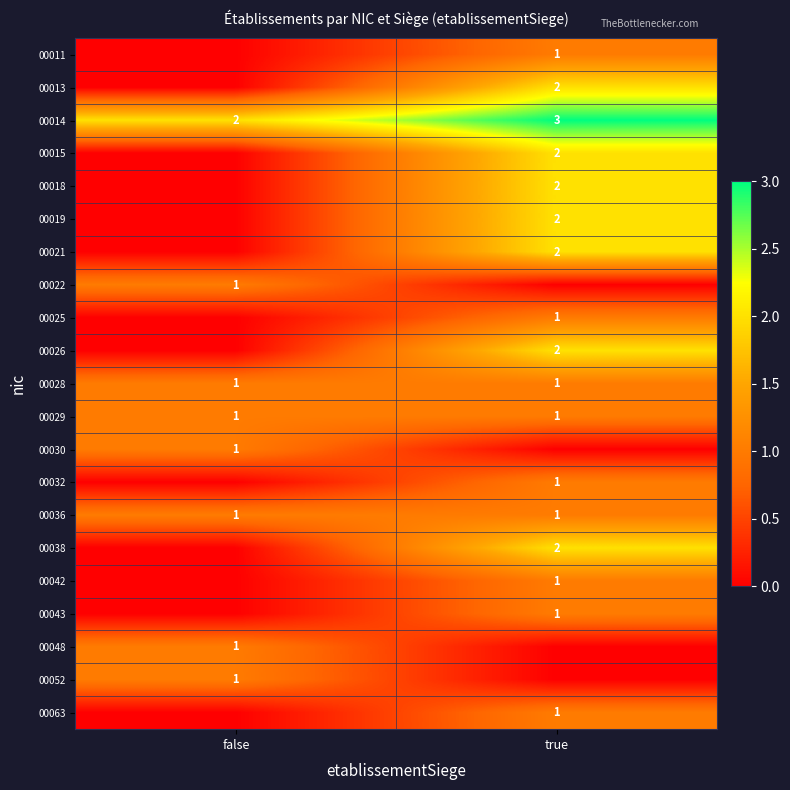

The value of 00014 at false is 2. True or false?

True